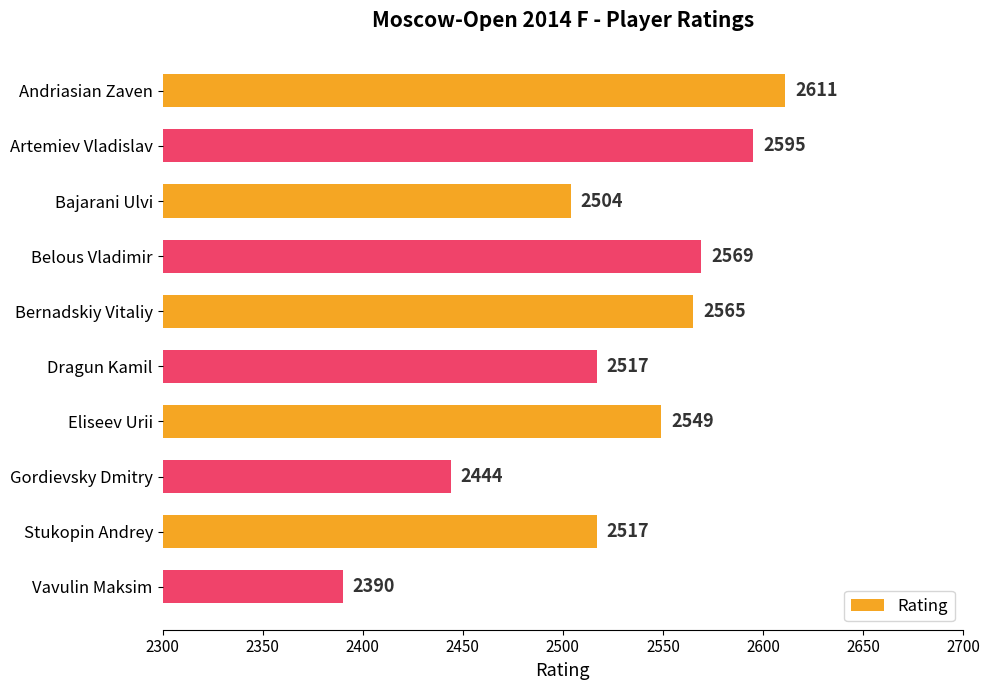

Which has a higher value, Bernadskiy Vitaliy or Belous Vladimir?

Belous Vladimir